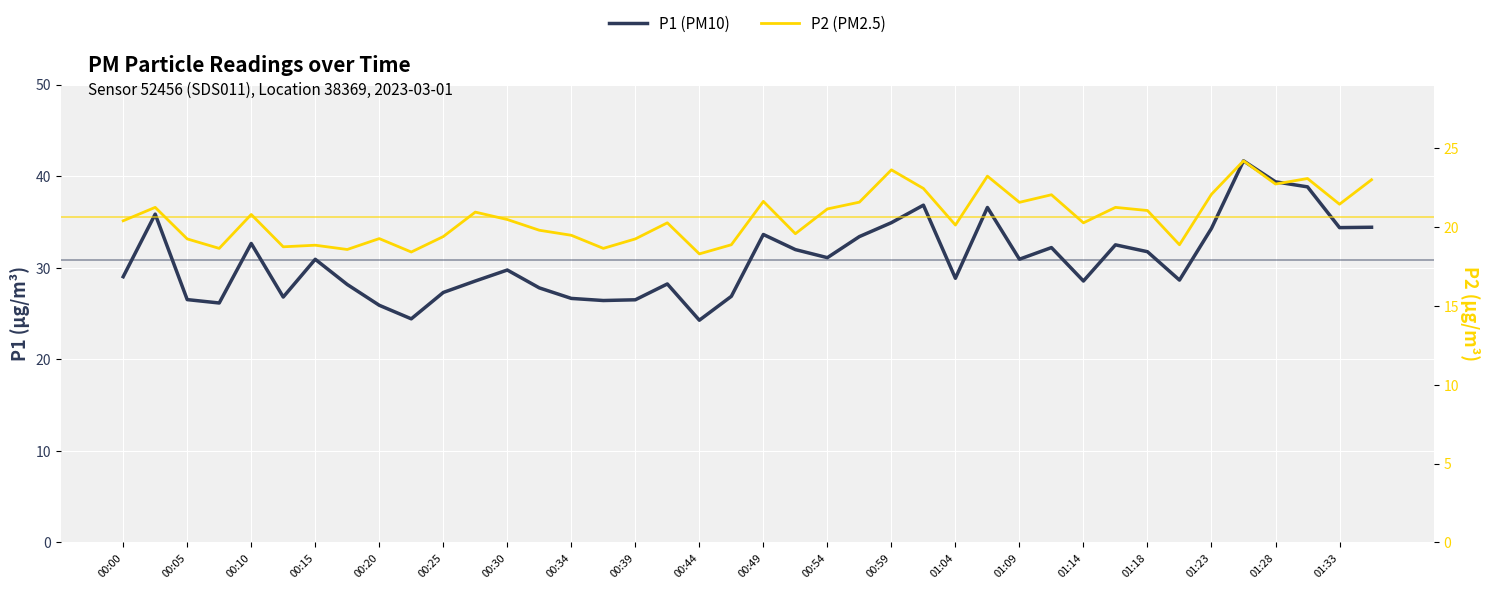

What is the difference between the maximum and minimum values in the P2 (PM2.5) series?

5.9